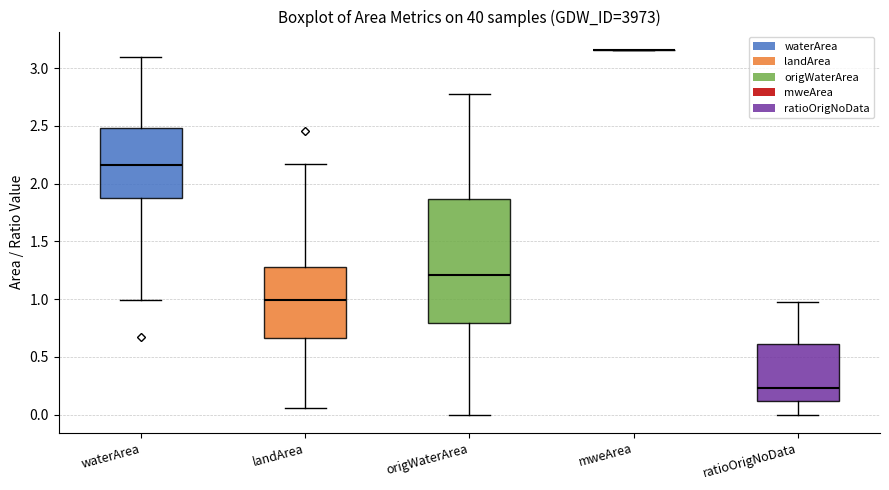

Where does the lower whisker of the box for ratioOrigNoData end on the y-axis? The values are not printed on the chart, so give them approximately, as read against the axis.

0.00